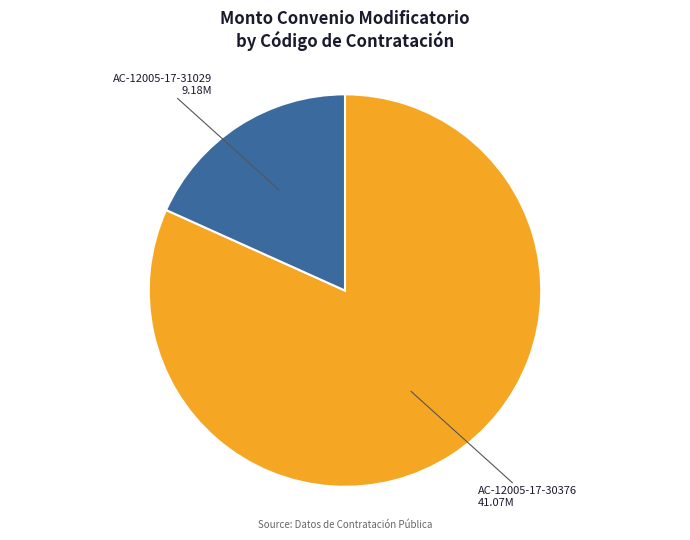

Is there any slice that represents more than half of the pie?

Yes